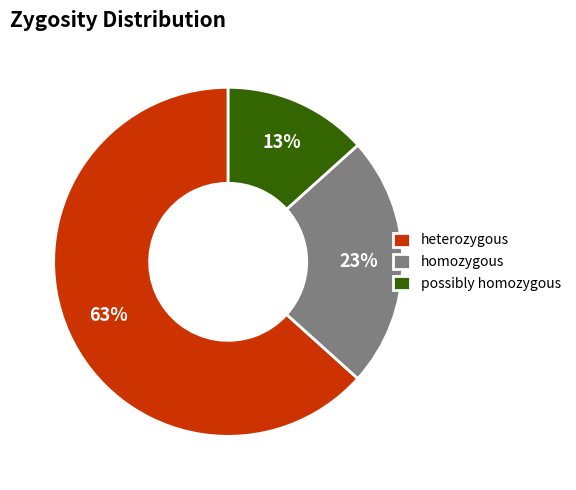

Is there a majority slice in this chart?

Yes